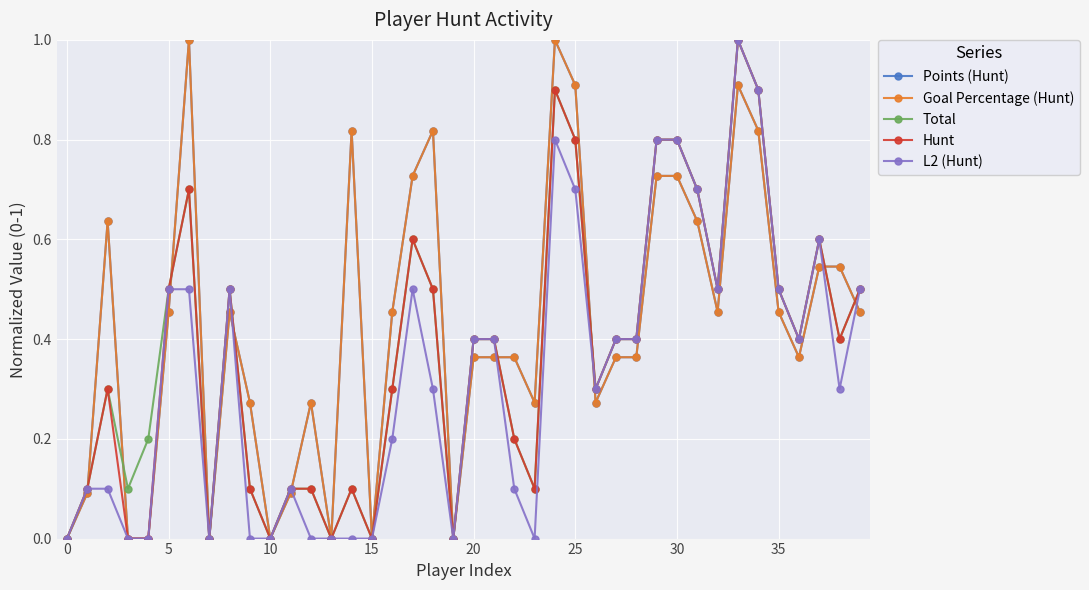

Is this an area chart (filled region under the line)?

No